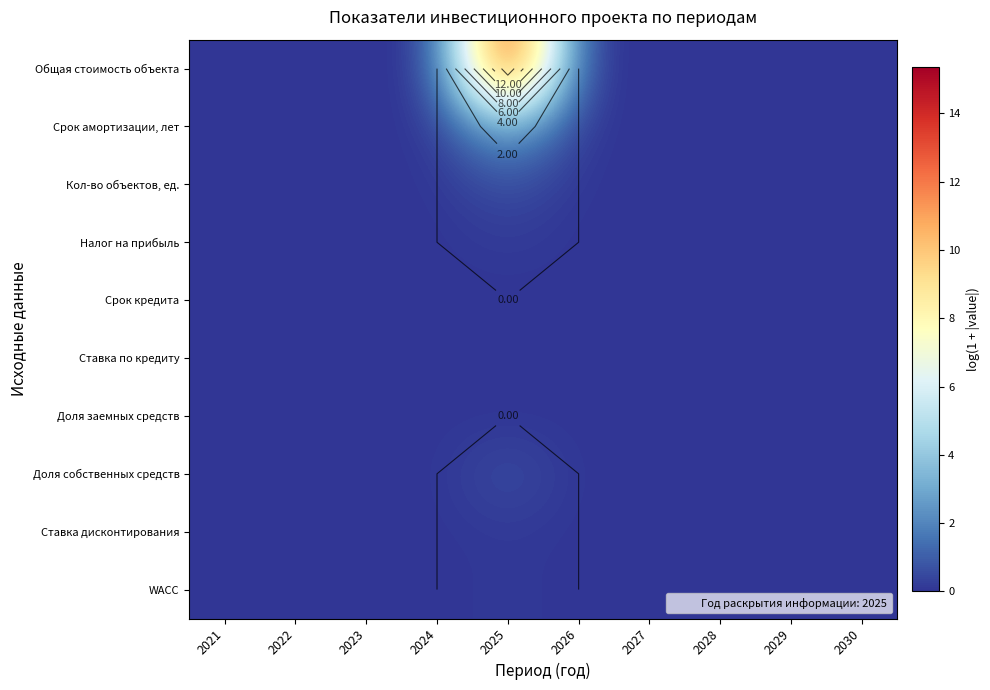

List the series in order of their peak value, highest first.

Общая стоимость объекта, Срок амортизации, лет, Кол-во объектов, ед., Доля собственных средств, Налог на прибыль, Ставка дисконтирования, WACC, Срок кредита, Ставка по кредиту, Доля заемных средств